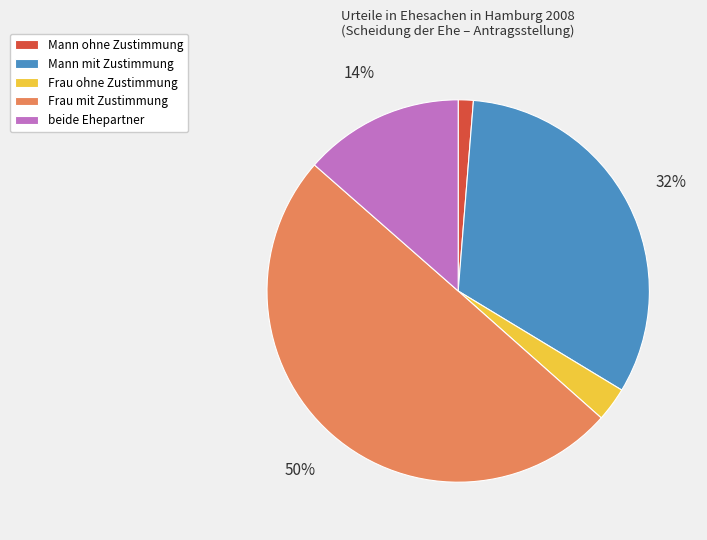

To the nearest percent, what percentage of the pie is Frau ohne Zustimmung?

3%